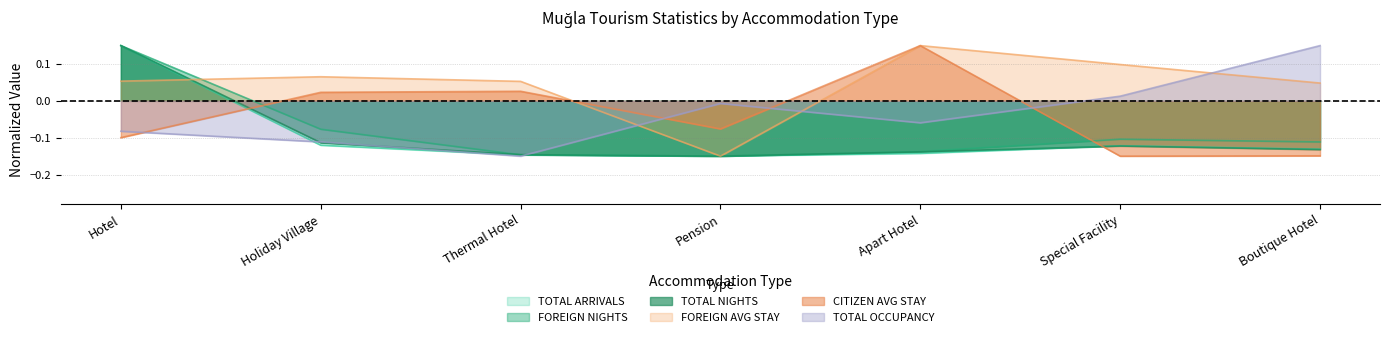

Which series has the widest spread of values?

TOTAL ARRIVALS